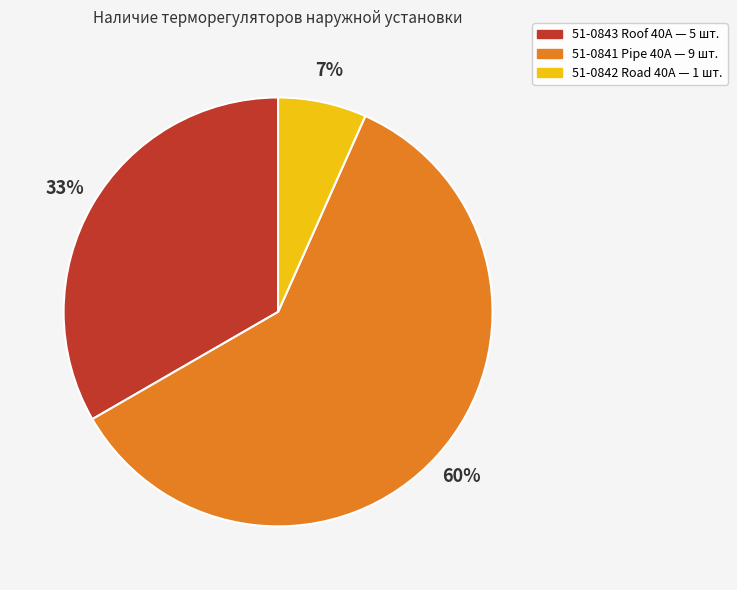

Rank the categories by value from lowest to highest.

51-0842 Road 40A, 51-0843 Roof 40A, 51-0841 Pipe 40A